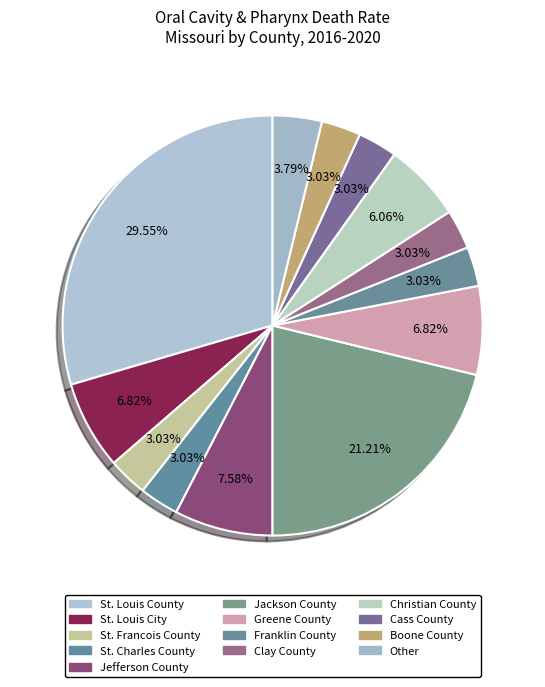

Is there a majority slice in this chart?

No